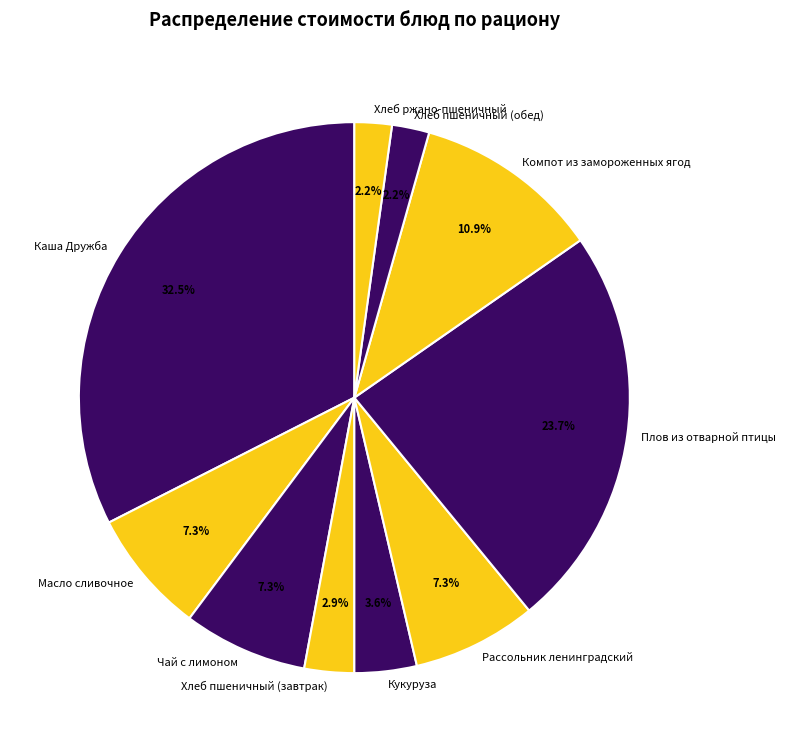

To the nearest percent, what is the average slice percentage?

10%